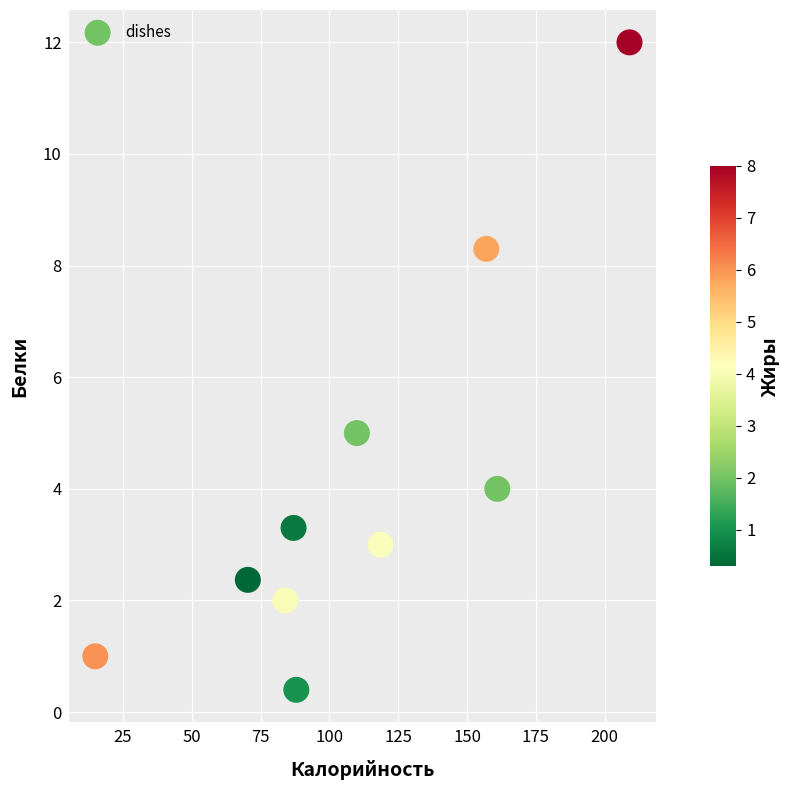

What is the average X value?

110.0